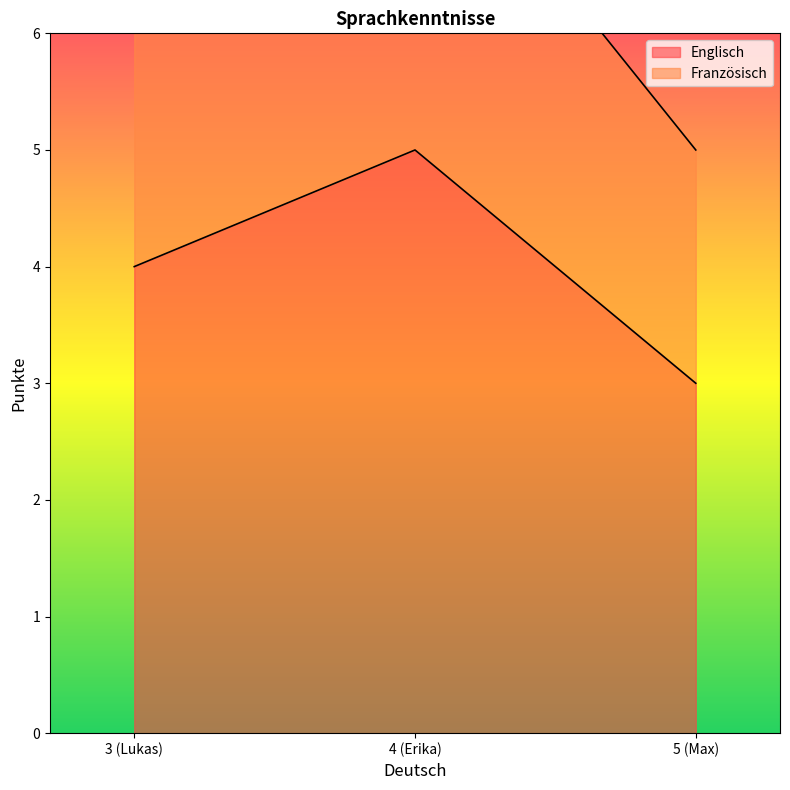

What is the lowest value of the Englisch series?

3